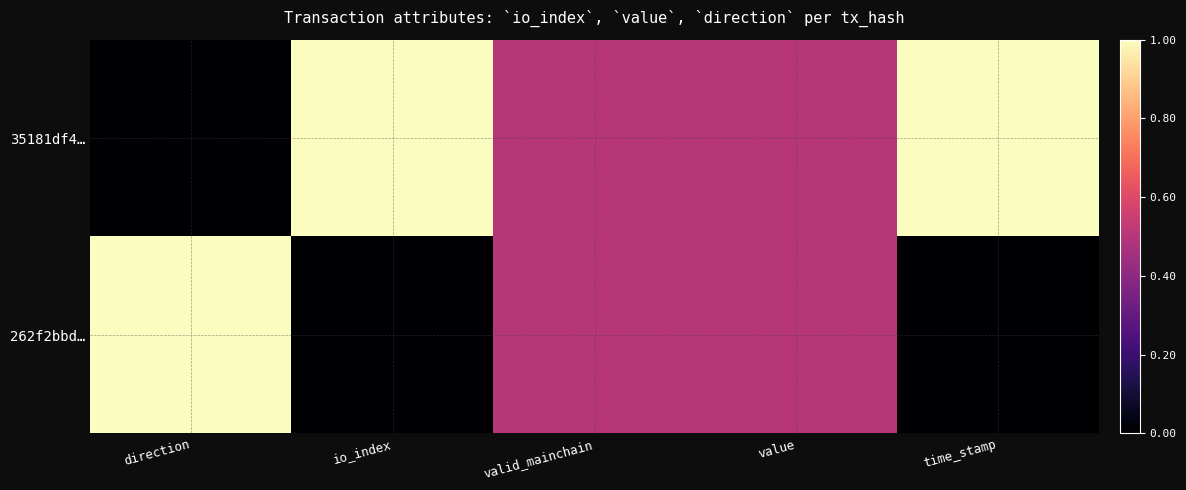

At how many categories does at least one series exceed 0?

5